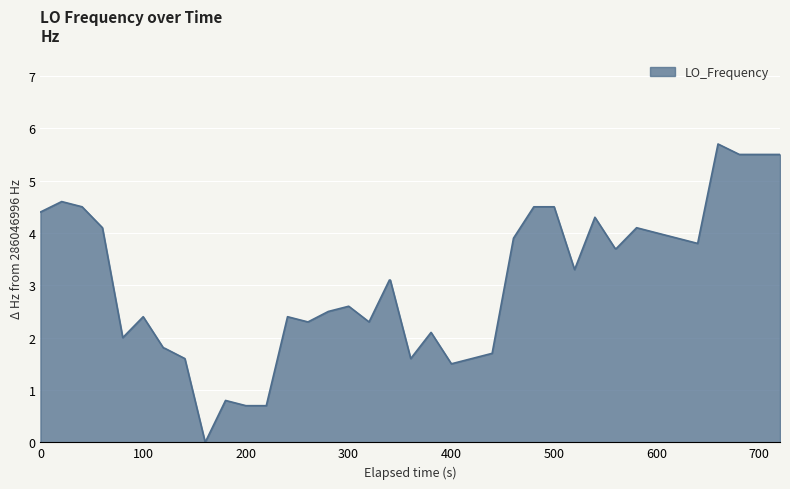

True or false: there are more than 2 points higher than both neighbors.

True